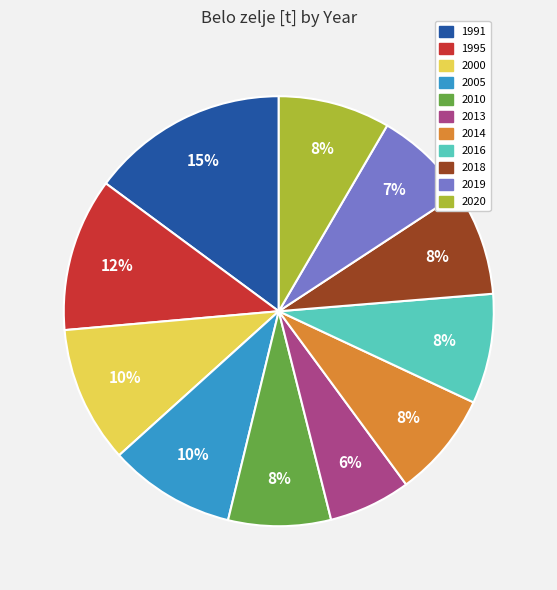

Which slice is the smallest?

2013